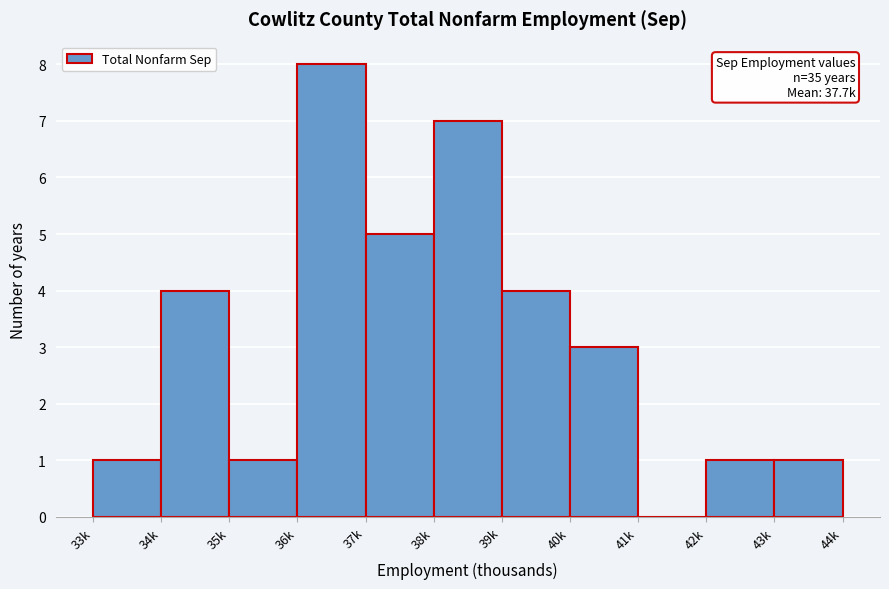

Reading right to left, transcribe all the data shown in this chart.

43k=1	42k=1	41k=0	40k=3	39k=4	38k=7	37k=5	36k=8	35k=1	34k=4	33k=1